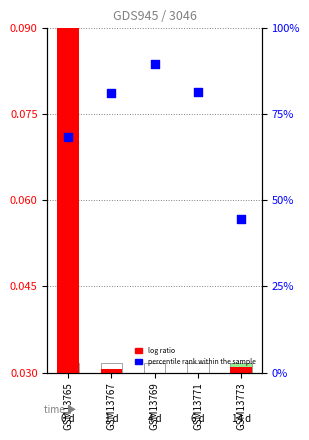

Which series reaches the minimum Y coordinate?

log ratio